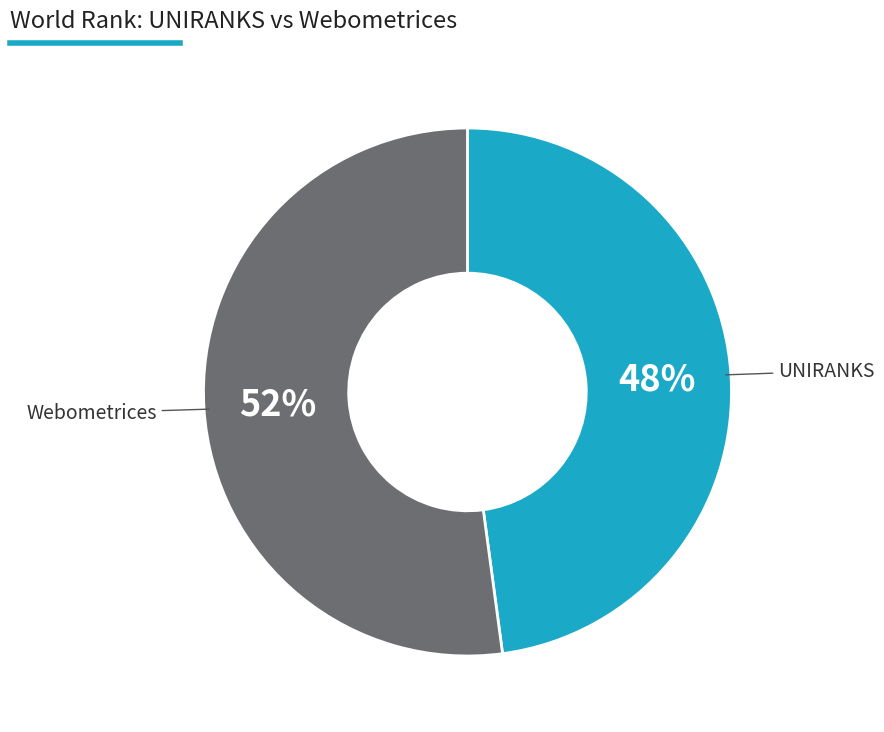

To the nearest percent, what is the difference between the largest and smallest slice percentages?

4%